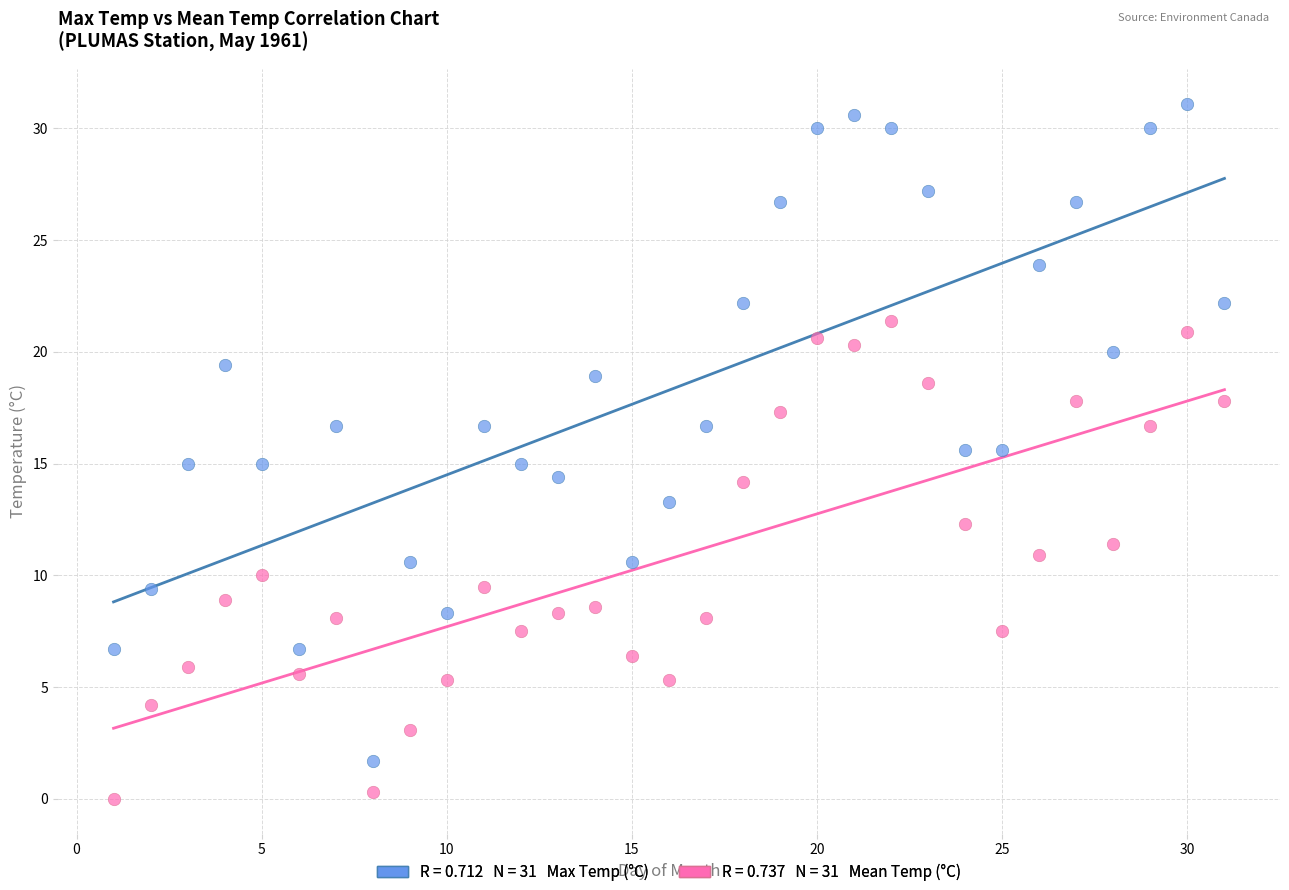

Across all data points, what is the range of X values (max minus min)?

30.0